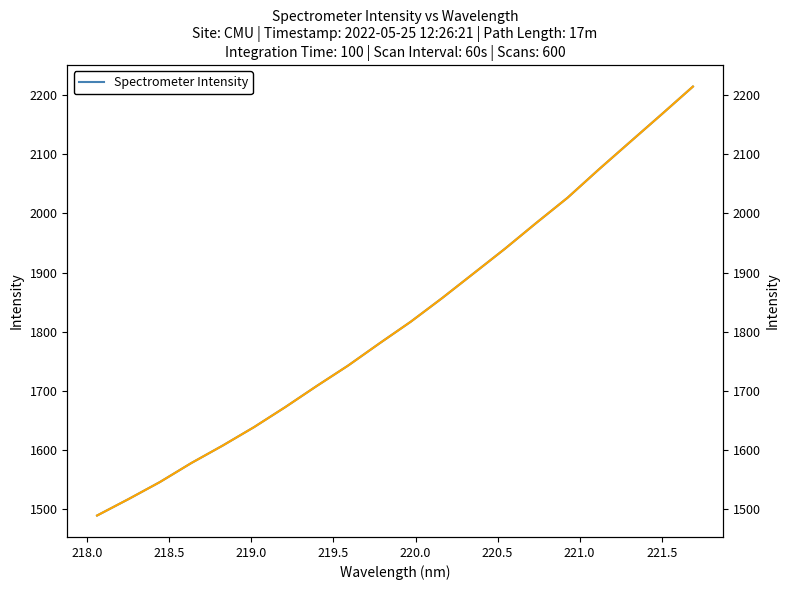

How many data points in Spectrometer Intensity are less than 1817?

10